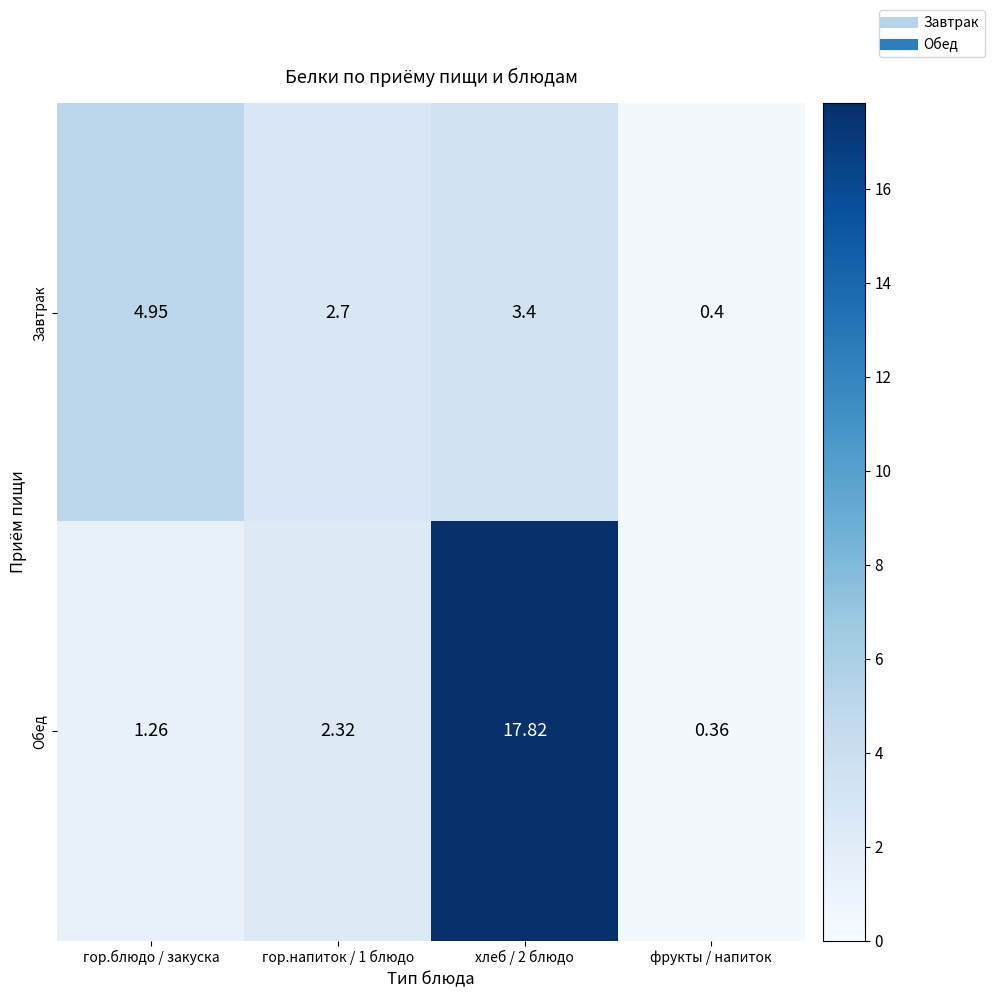

Which series has the largest range (max minus min)?

Обед